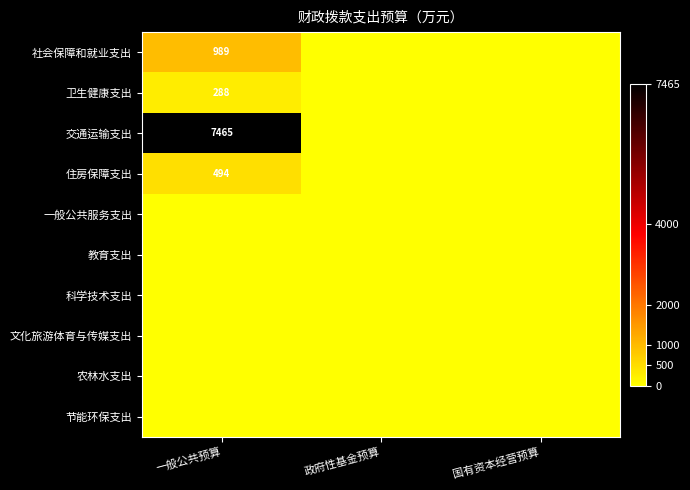

Which series has the largest total across all categories?

交通运输支出